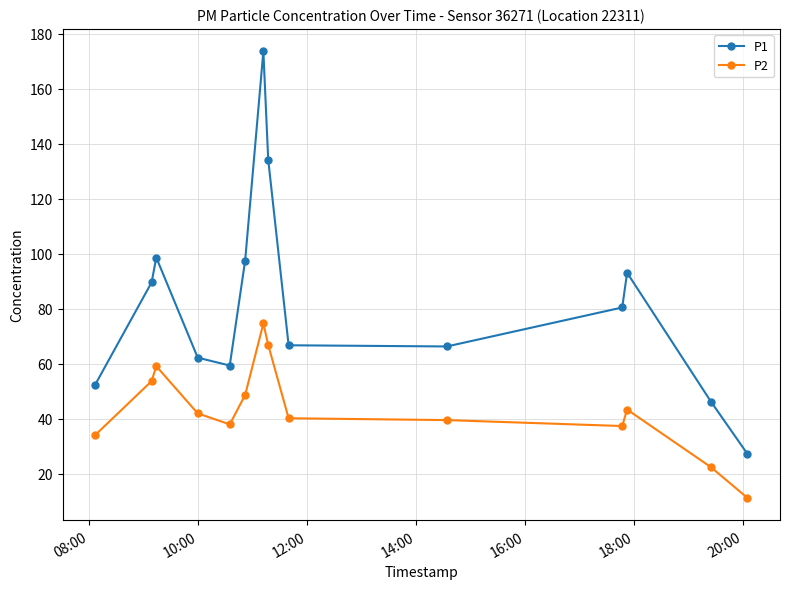

What is the sum of all P1 values?

1147.7